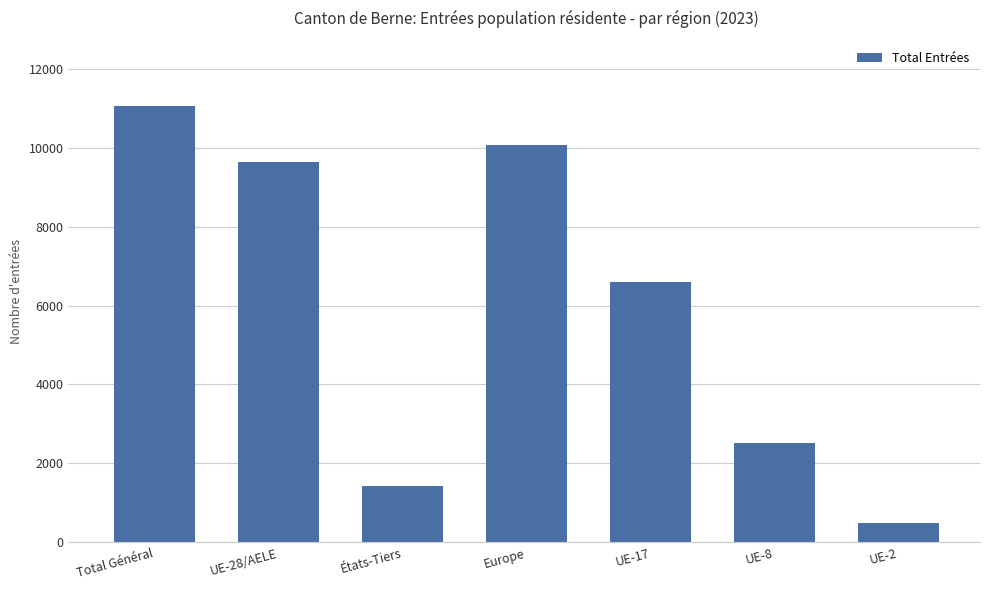

What is the change in value from États-Tiers to UE-17?

+5184